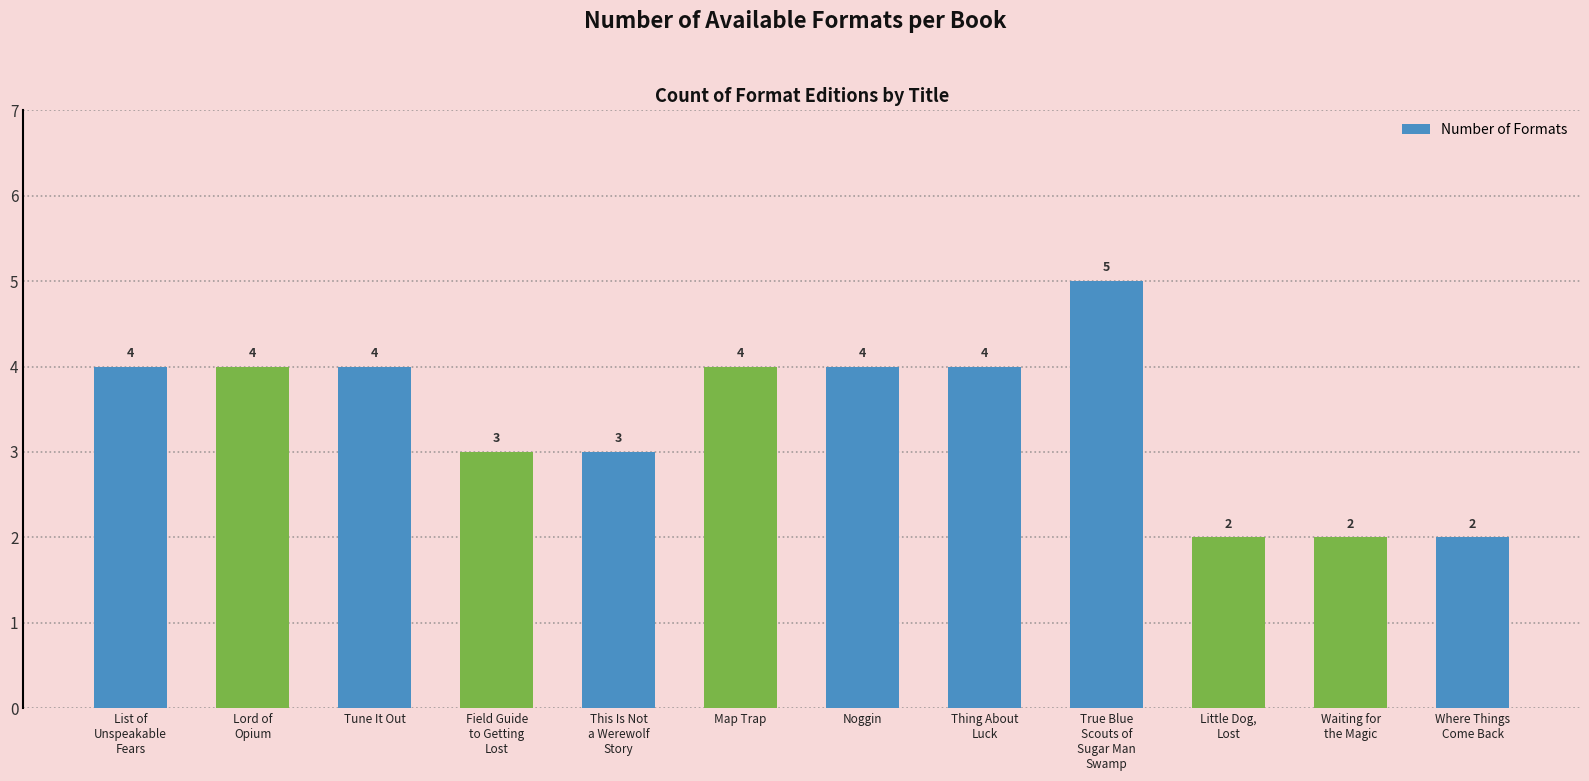

Which has a higher value, Where Things
Come Back or List of
Unspeakable
Fears?

List of
Unspeakable
Fears